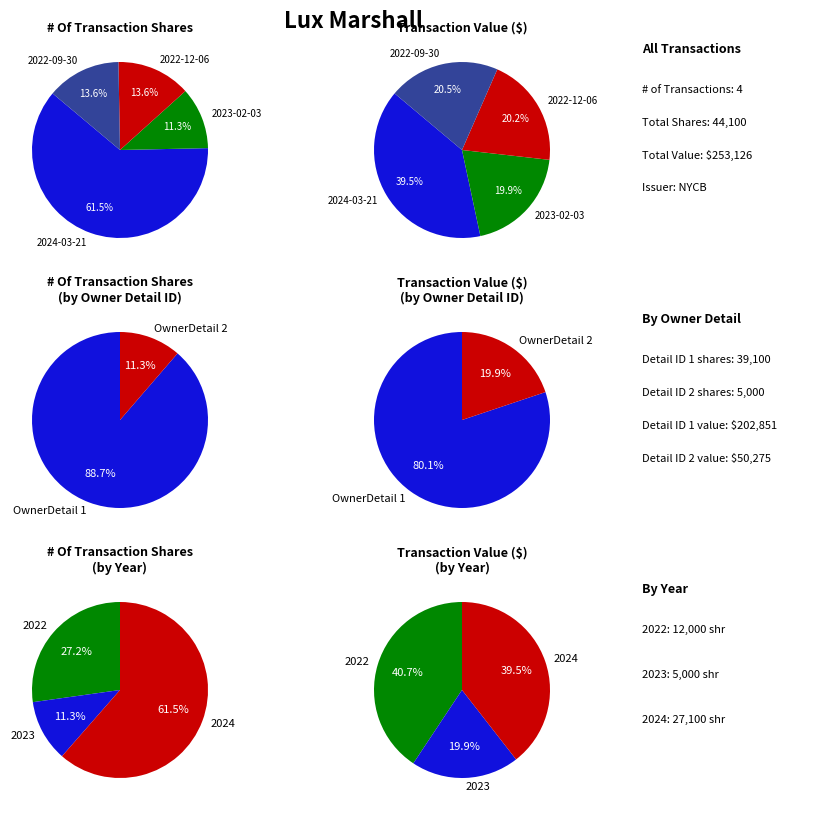

To the nearest percent, what is the average slice percentage?

25%